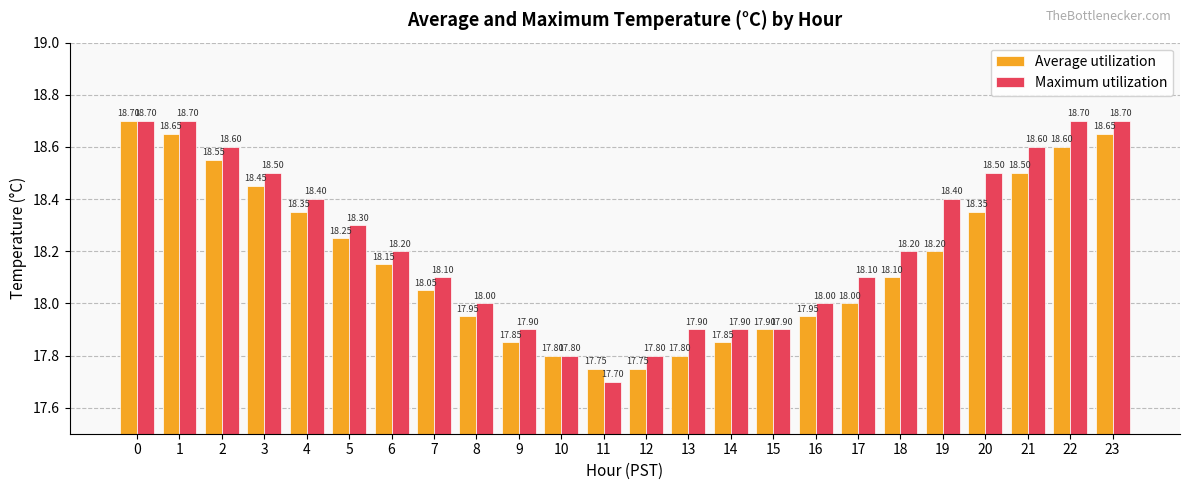

What is the value of the Maximum utilization bar at the 4th from the left?

18.5